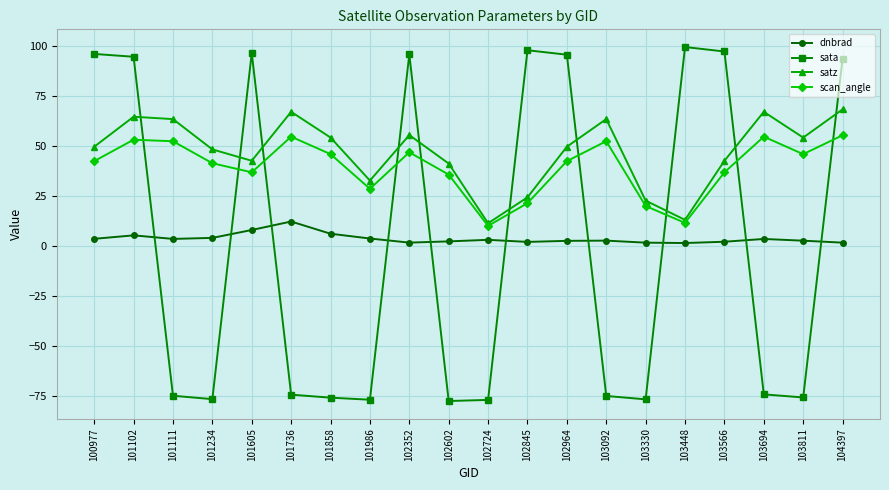

Which series ends up on top after the final intersection of satz and sata?

sata